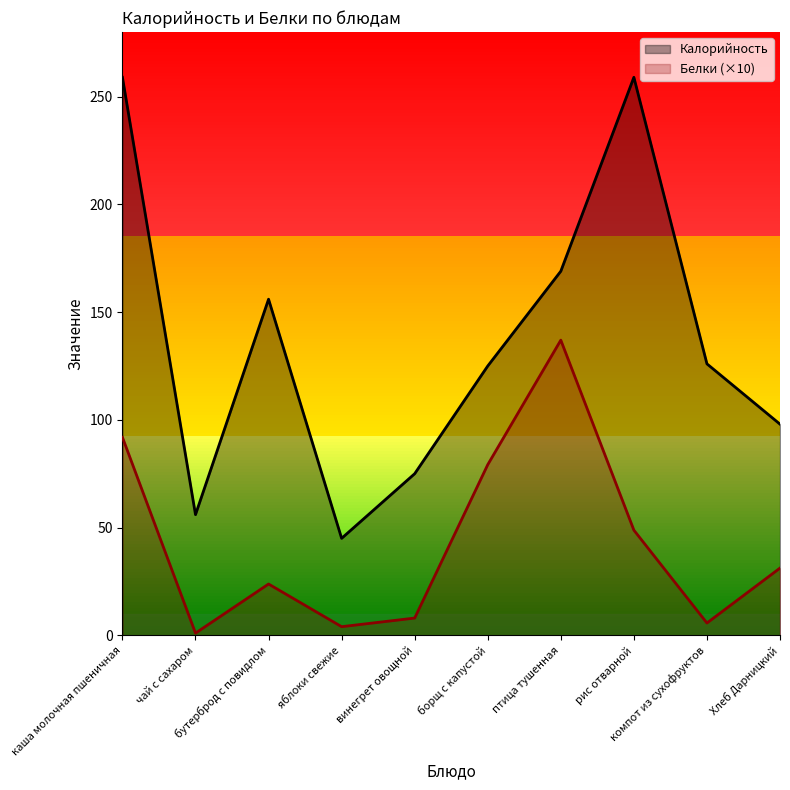

Between компот из сухофруктов and Хлеб Дарницкий, which series saw the biggest shift?

Калорийность